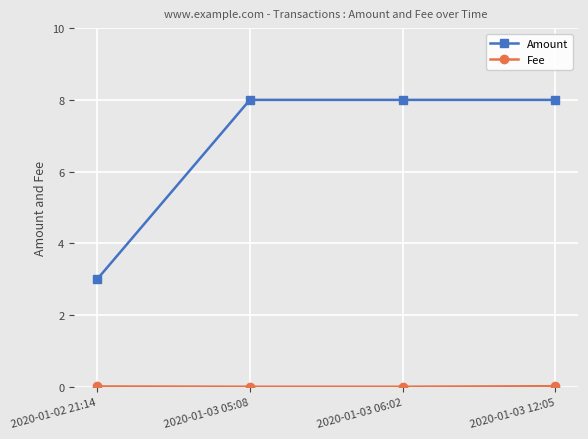

What is the label of the 4th point from the right?

2020-01-02 21:14